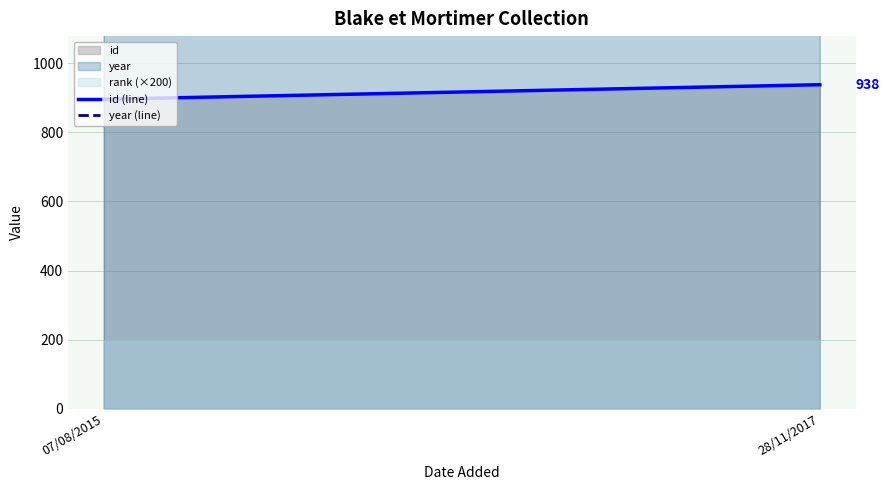

Which series has the widest spread of values?

id (line)